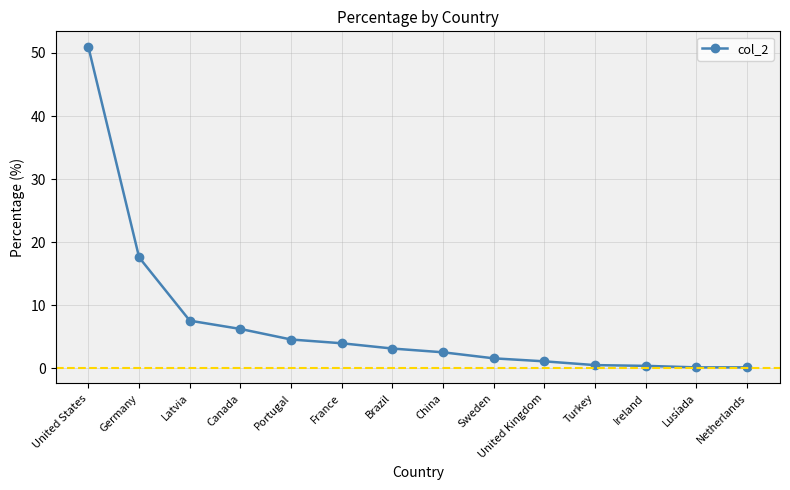

At which label is the value closest to 25?

Germany